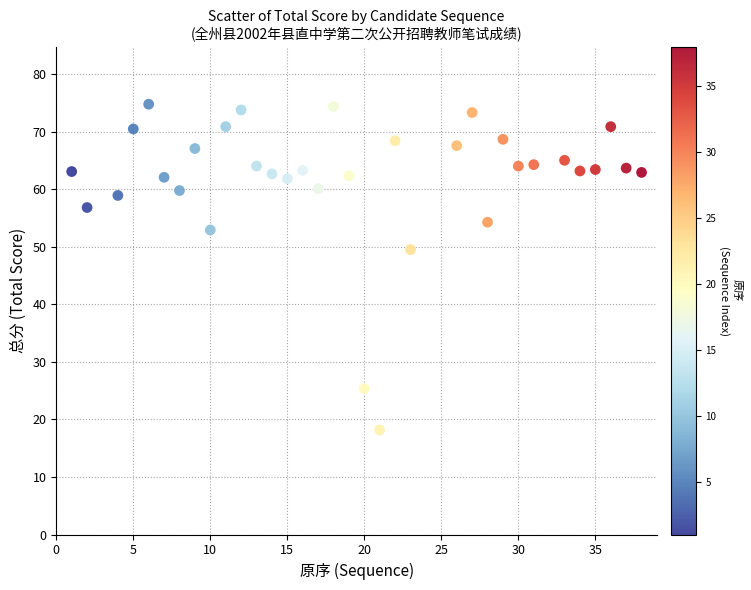

What is the range of Y values (max minus min)?

56.6